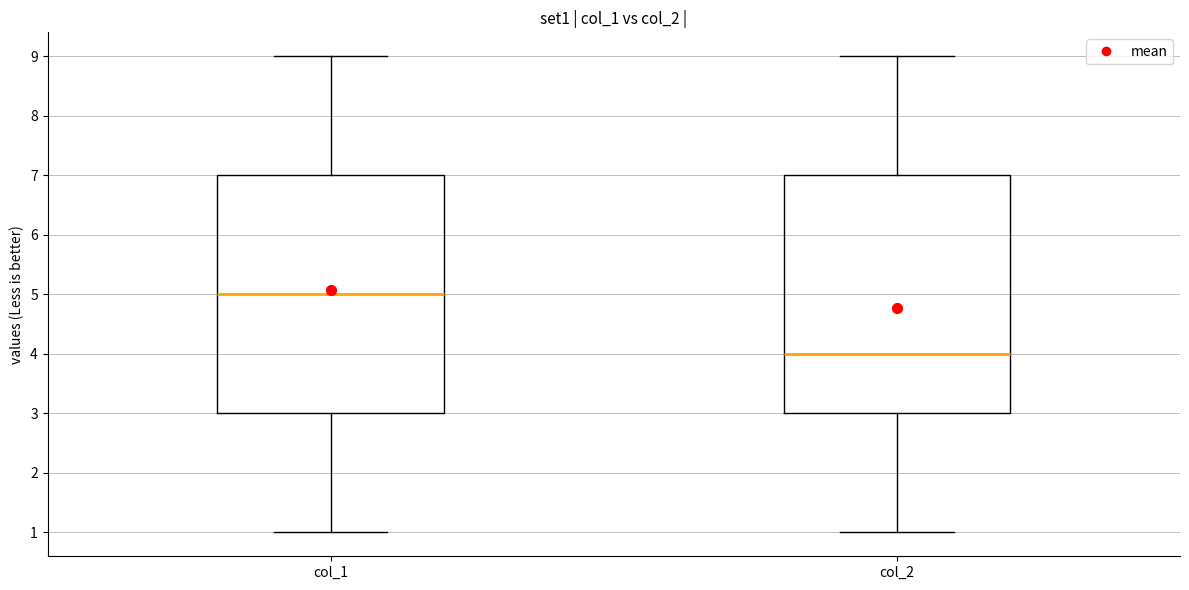

Reading left to right, read every box against the y-axis: the position of its median line, the range the box covers, and the ends of its whiskers. The values are not printed on the chart, so give them approximately, as read against the axis.

col_1: median 5, box 3 to 7, whiskers 1 to 9
col_2: median 4, box 3 to 7, whiskers 1 to 9